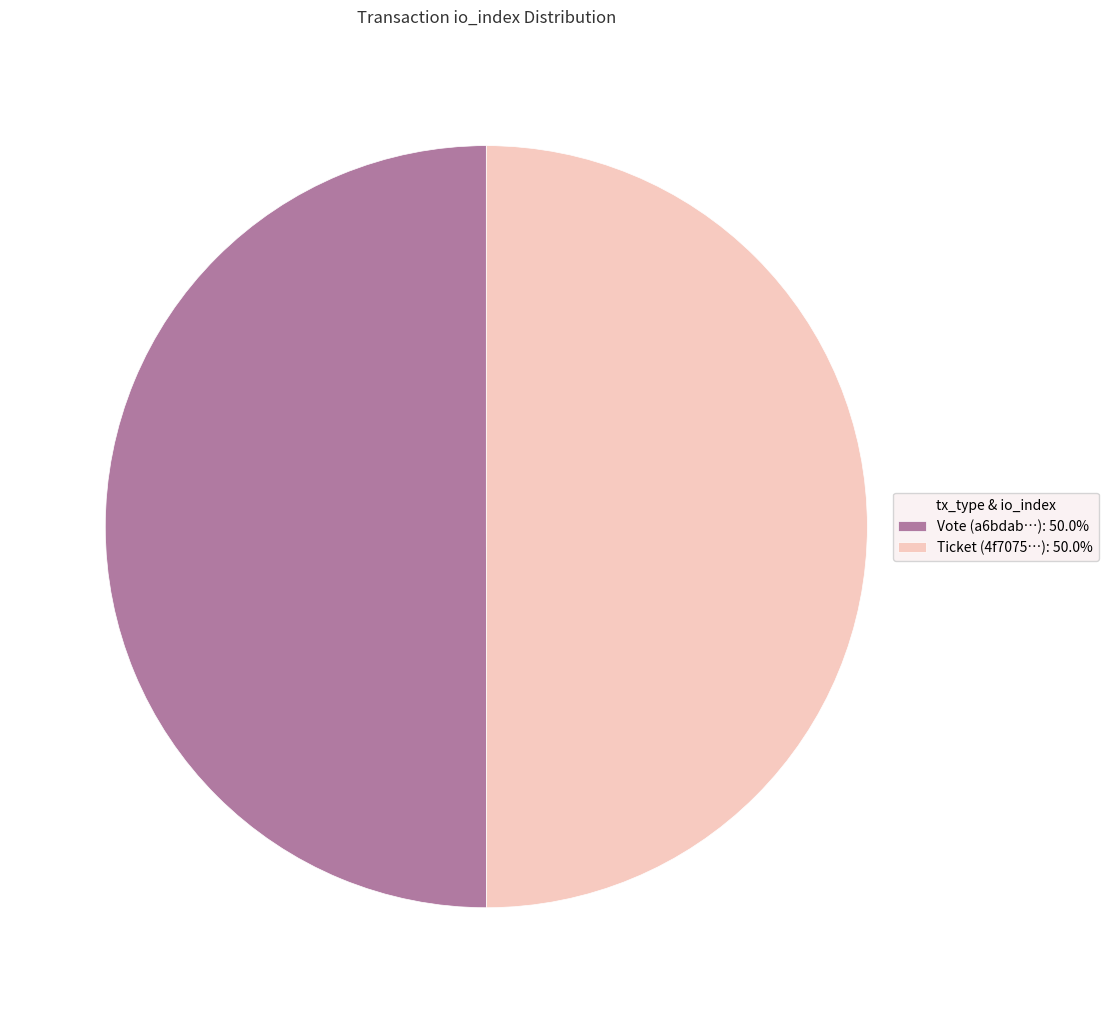

Is the sum of Vote (a6bdab…): 50.0% and Ticket (4f7075…): 50.0% greater than half?

Yes